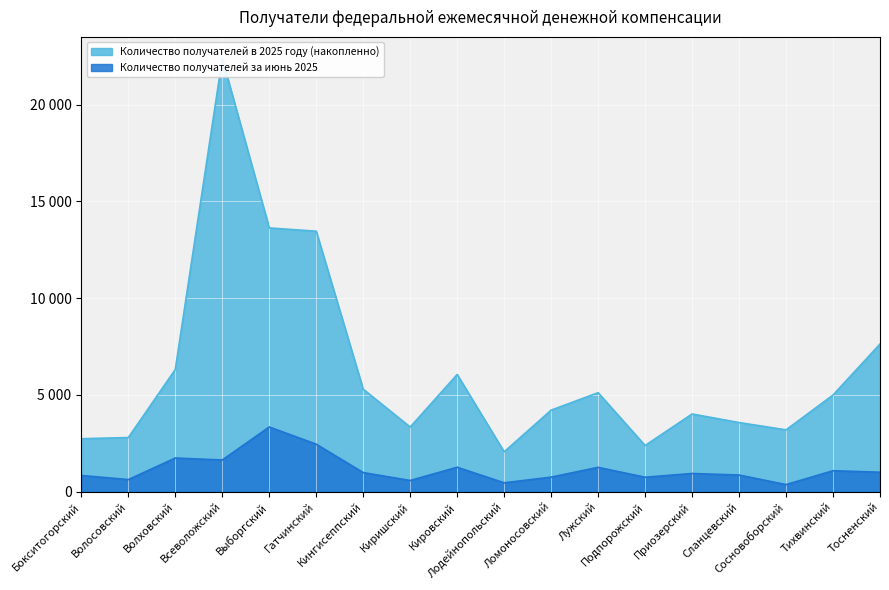

At Приозерский, list the series in order from largest to smallest.

Количество получателей в 2025 году (накопленно), Количество получателей за июнь 2025